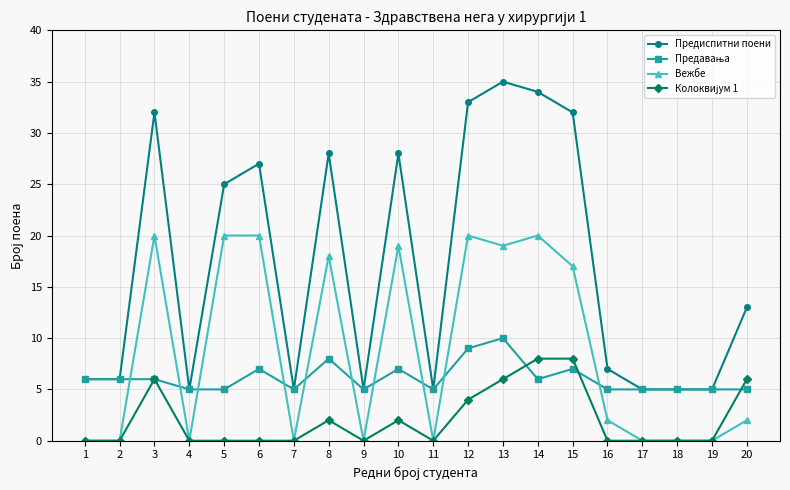

Which label corresponds to the largest value in the chart?

13